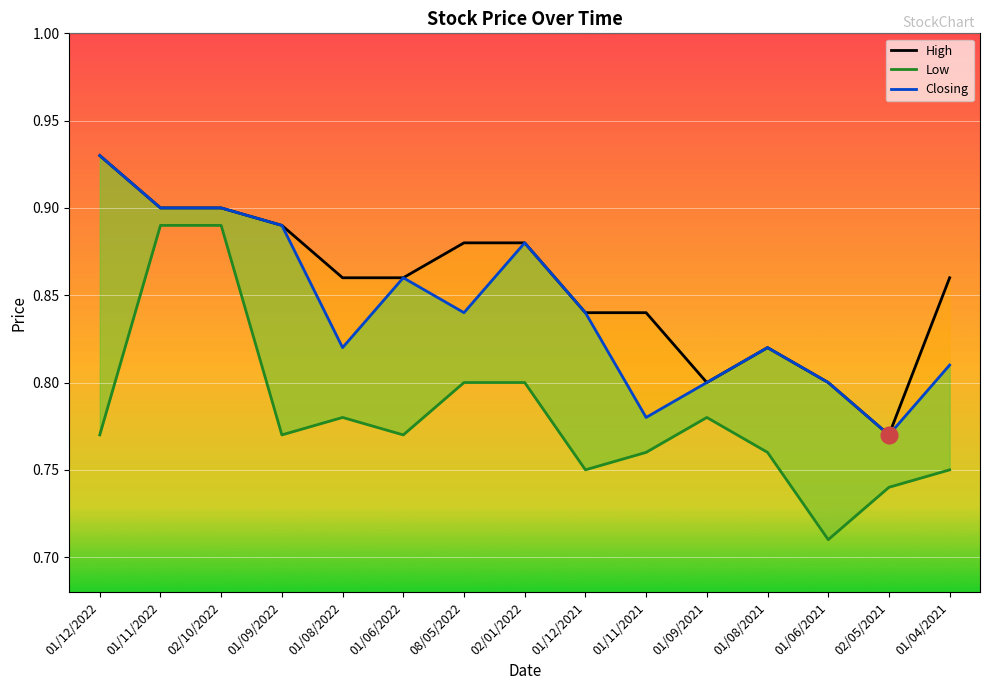

Is the value of Closing at 02/05/2021 greater than the value of High at 01/09/2022?

No